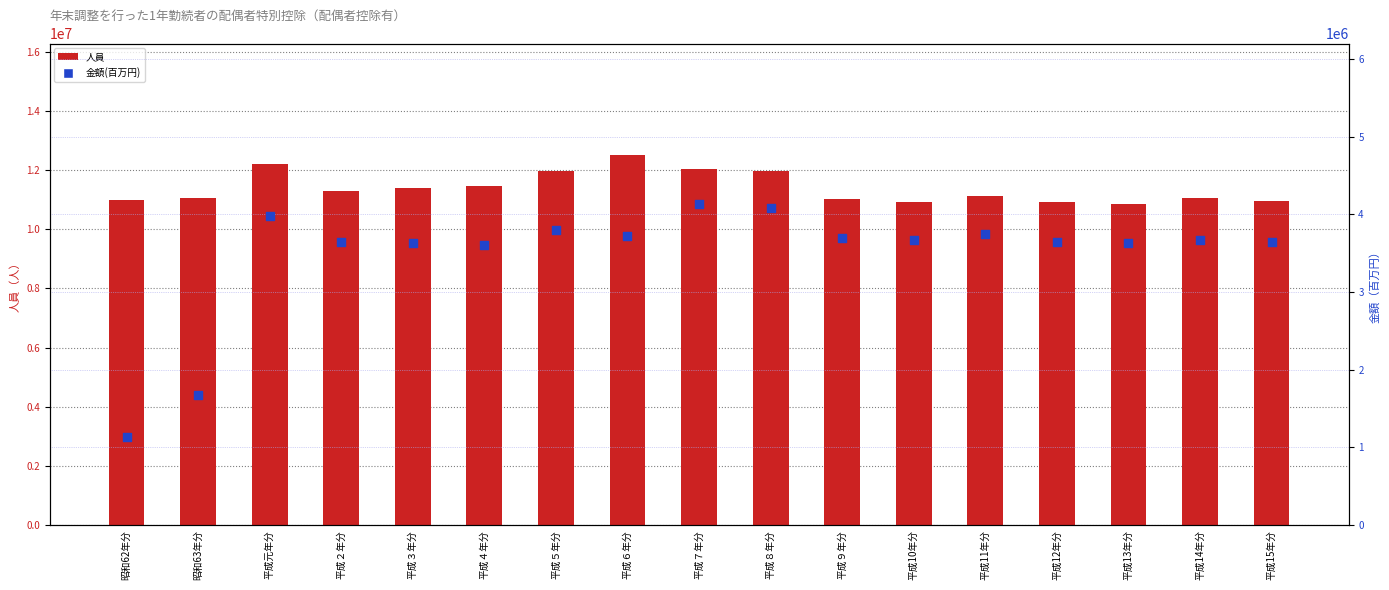

Which series has the largest Y range (max minus min)?

金額(百万円)